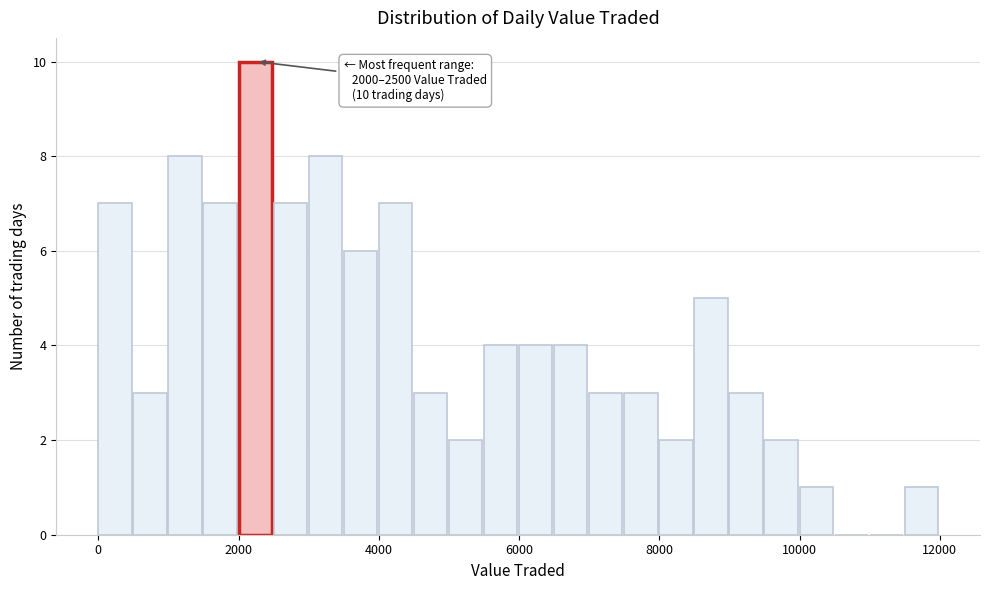

Around what value on the x-axis is the tallest bar? Give the approximate position of its centre, as read against the axis.

2200